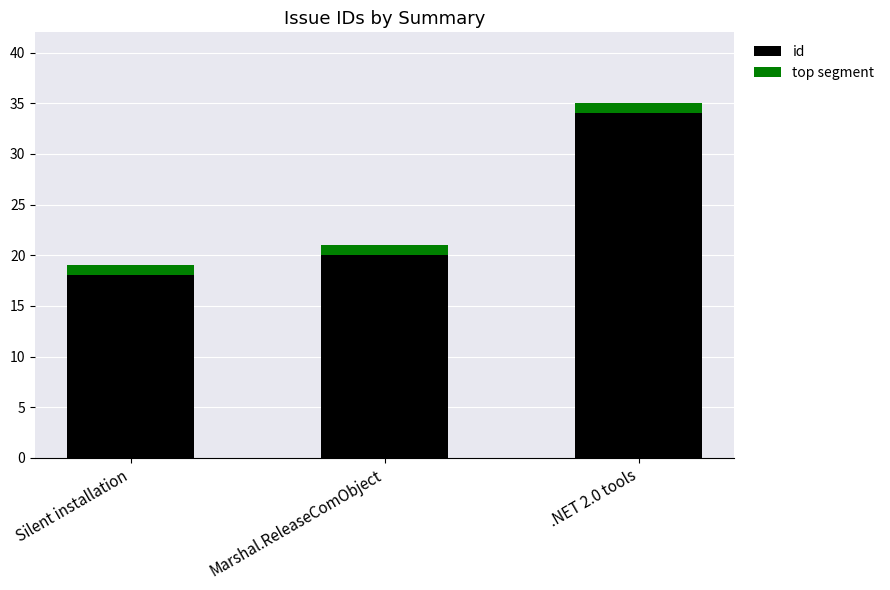

The id series shows 18 at Silent installation. True or false?

True